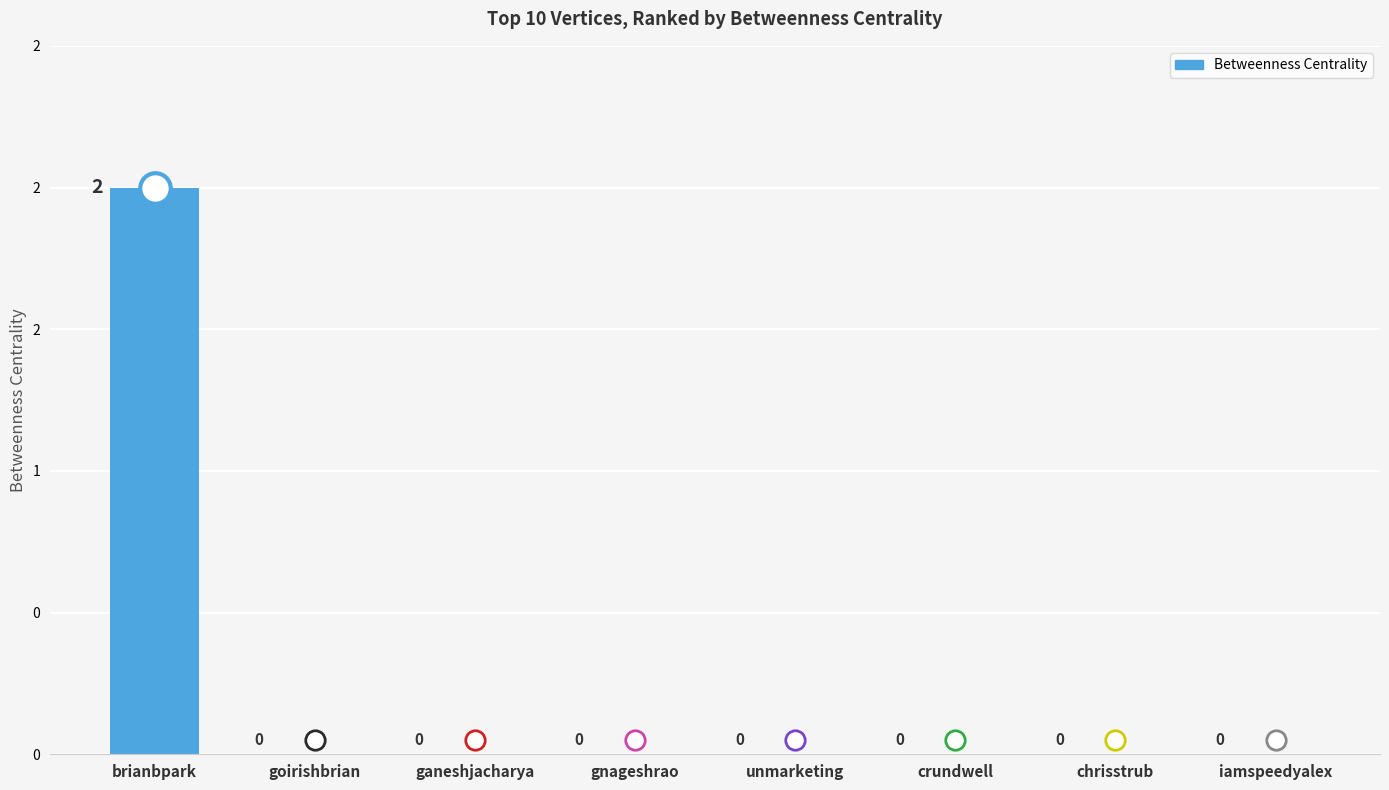

True or false: the data shows -1 at gnageshrao.

False